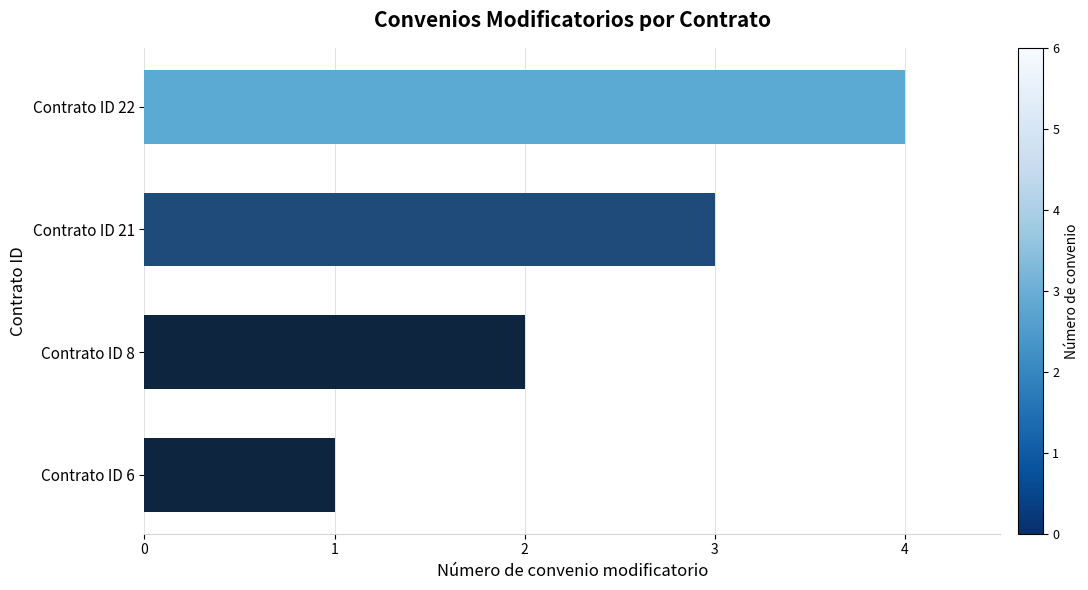

Which category has the highest value across all series?

Contrato ID 22